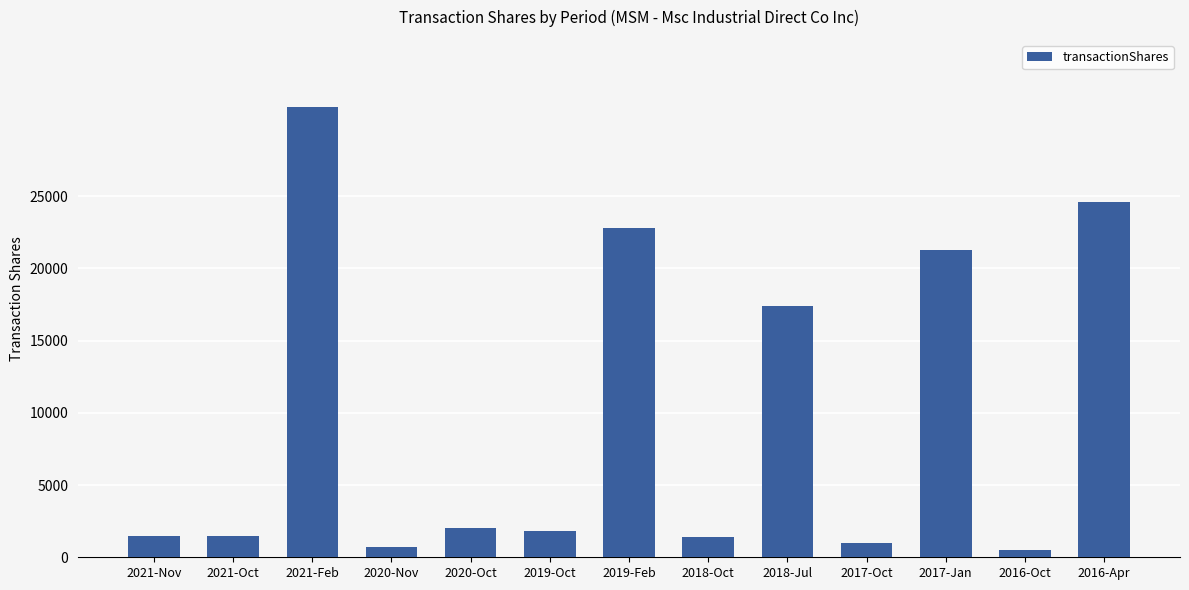

Where does the data first go above 1789?

2021-Feb